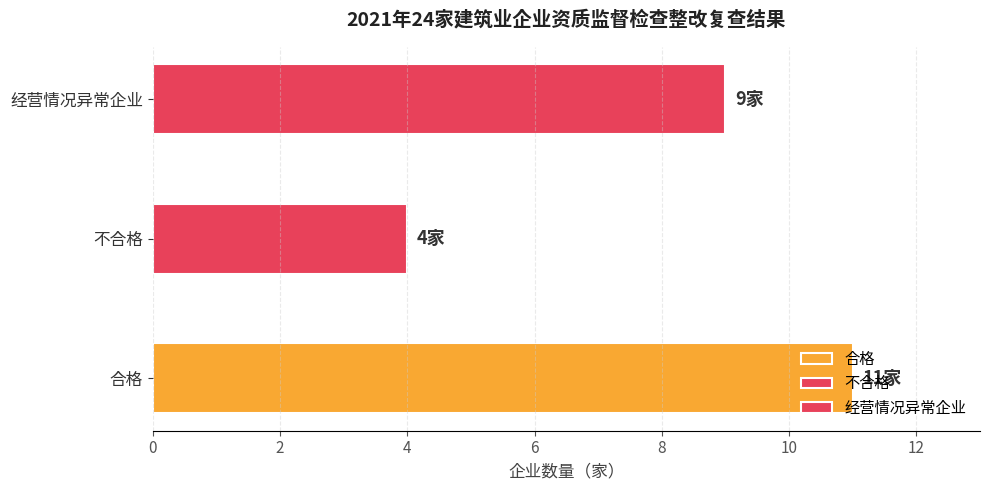

Reading left to right, transcribe all the data shown in this chart.

合格=11	不合格=4	经营情况异常企业=9